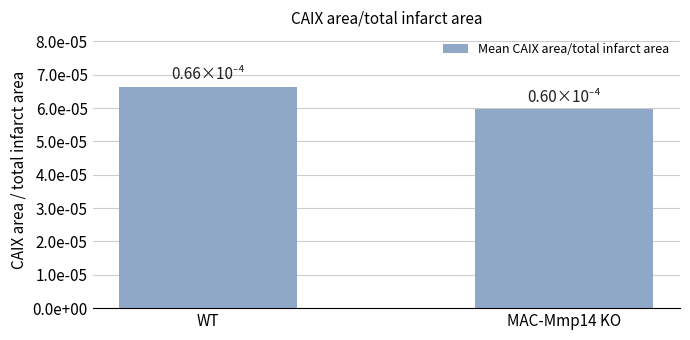

Reading left to right, extract all data points from this chart.

WT=0.0	MAC-Mmp14 KO=0.0